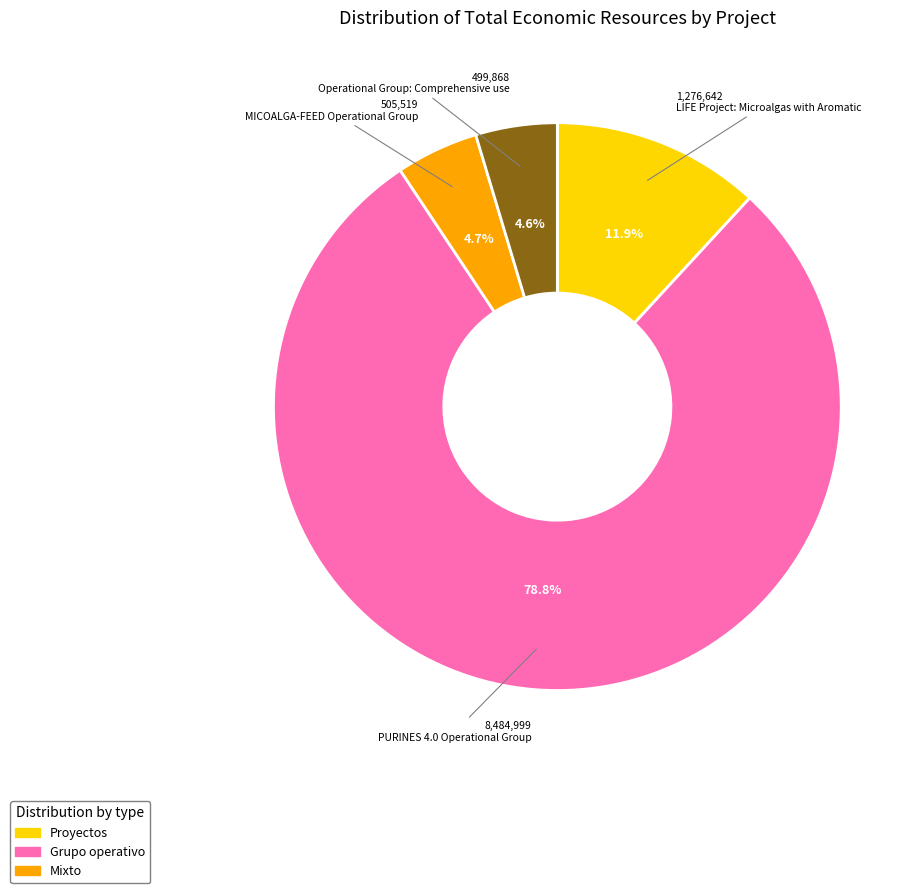

Does any single category account for the majority?

Yes